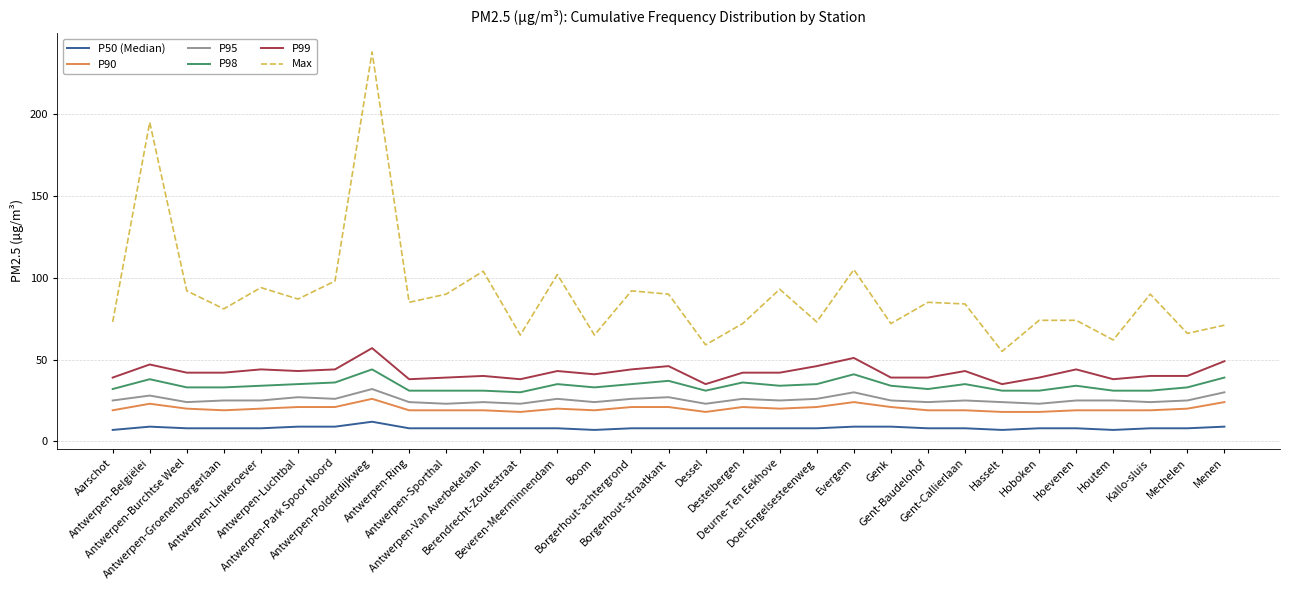

Does the chart have visible grid lines?

Yes